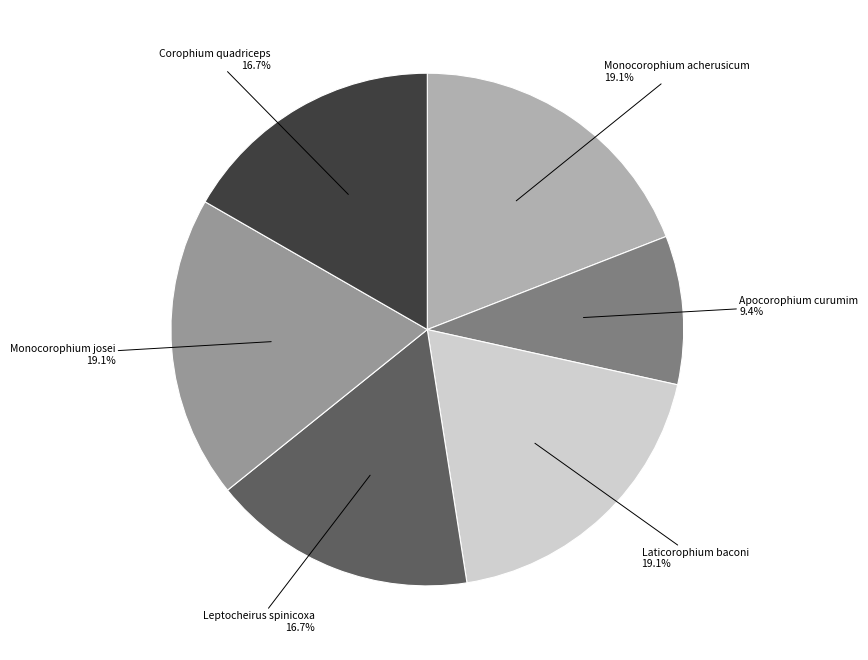

How much of the chart is everything except Leptocheirus spinicoxa?

83.3%